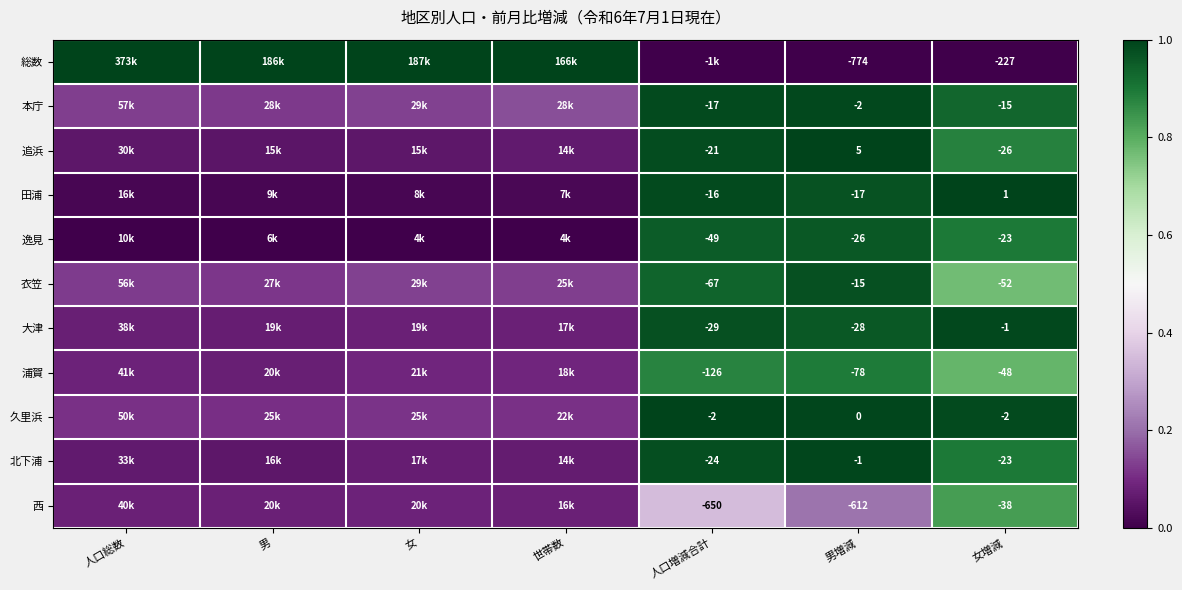

Rank the series at 男増減 from lowest to highest value.

総数, 西, 浦賀, 大津, 逸見, 田浦, 衣笠, 本庁, 北下浦, 久里浜, 追浜